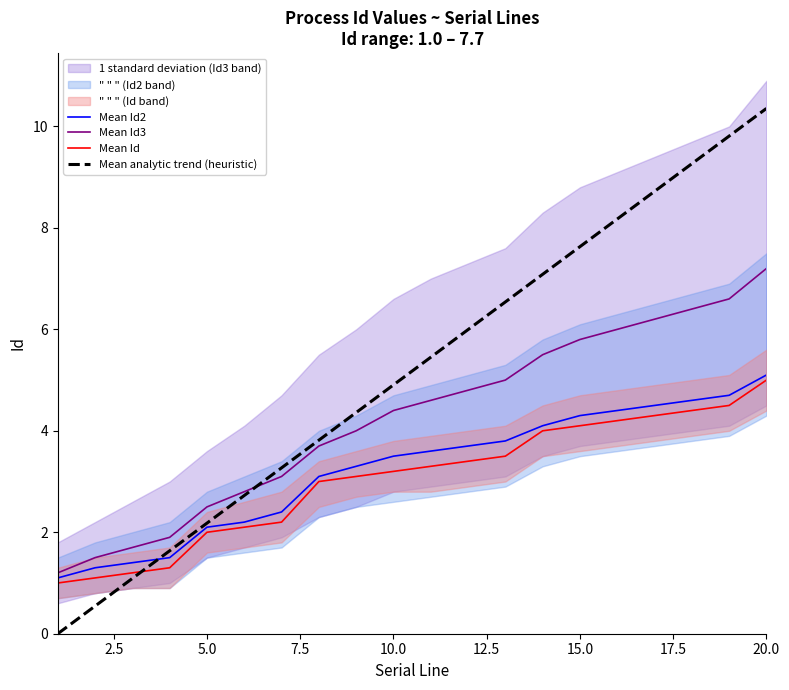

What are all the series names shown in the legend?

Mean Id2, Mean Id3, Mean Id, Mean analytic trend (heuristic)